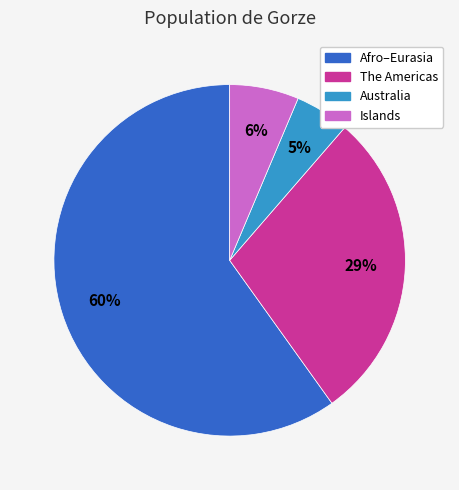

Count the number of slices in the pie.

4